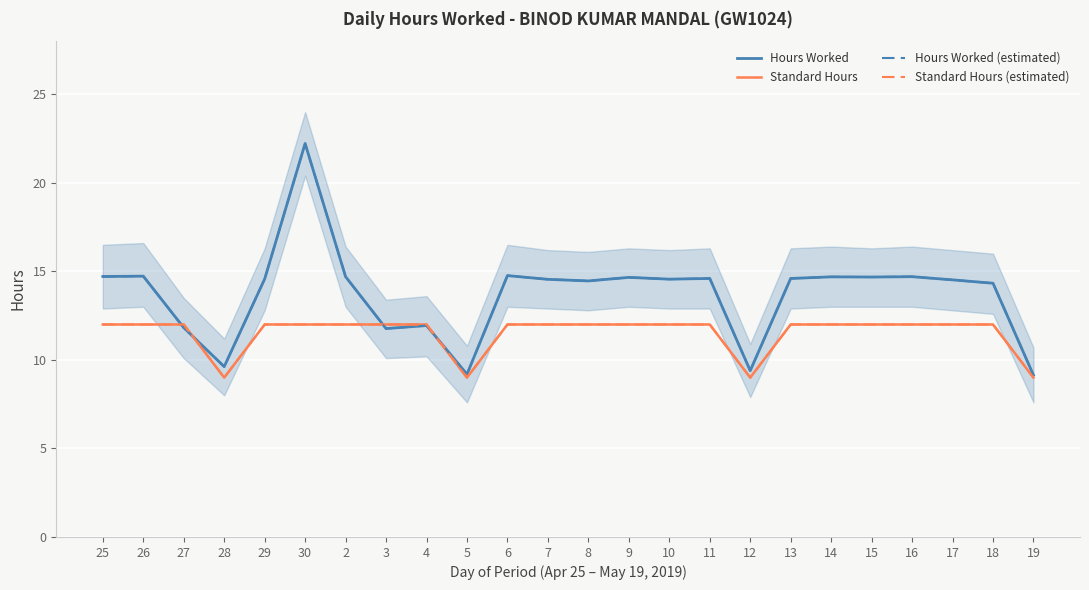

At which label is Hours Worked closest to 15?

6